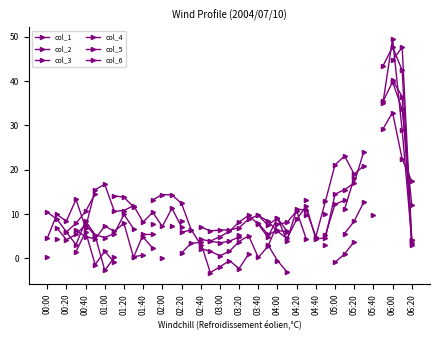

At which label does col_6 reach its peak?

00:00